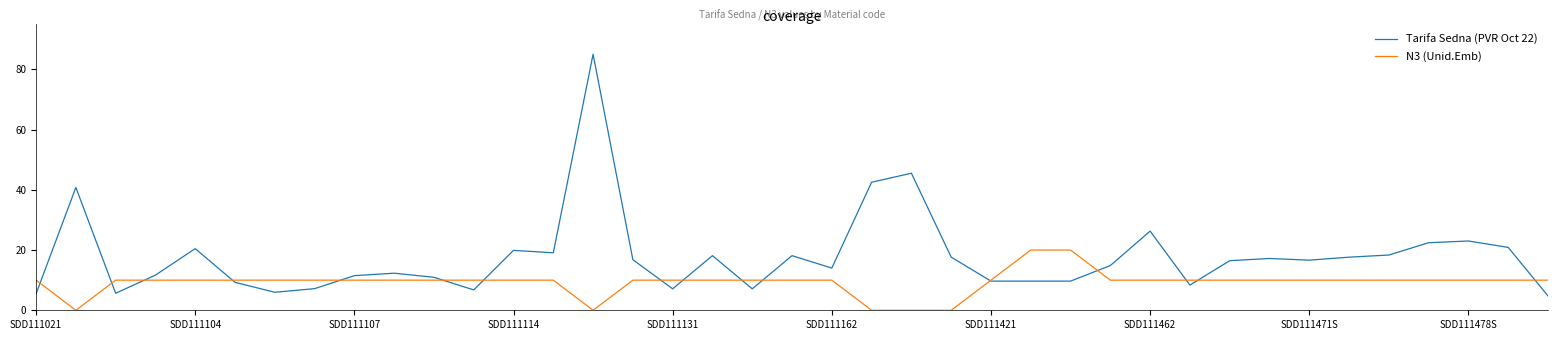

Rank the series by their maximum value, from lowest to highest.

N3 (Unid.Emb), Tarifa Sedna (PVR Oct 22)